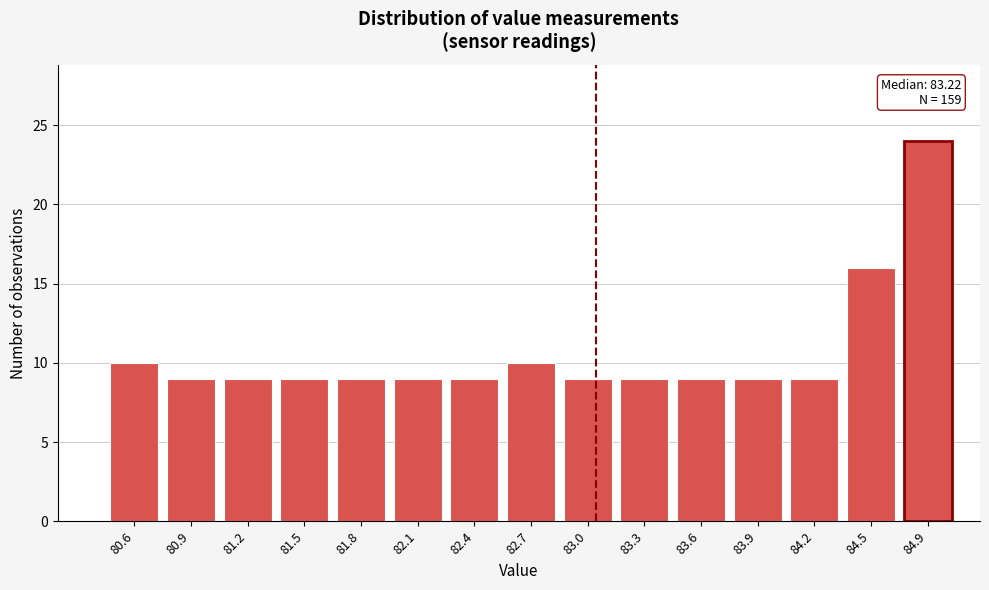

Reading right to left, what are all the values shown in this chart?

84.9=24	84.5=16	84.2=9	83.9=9	83.6=9	83.3=9	83.0=9	82.7=10	82.4=9	82.1=9	81.8=9	81.5=9	81.2=9	80.9=9	80.6=10